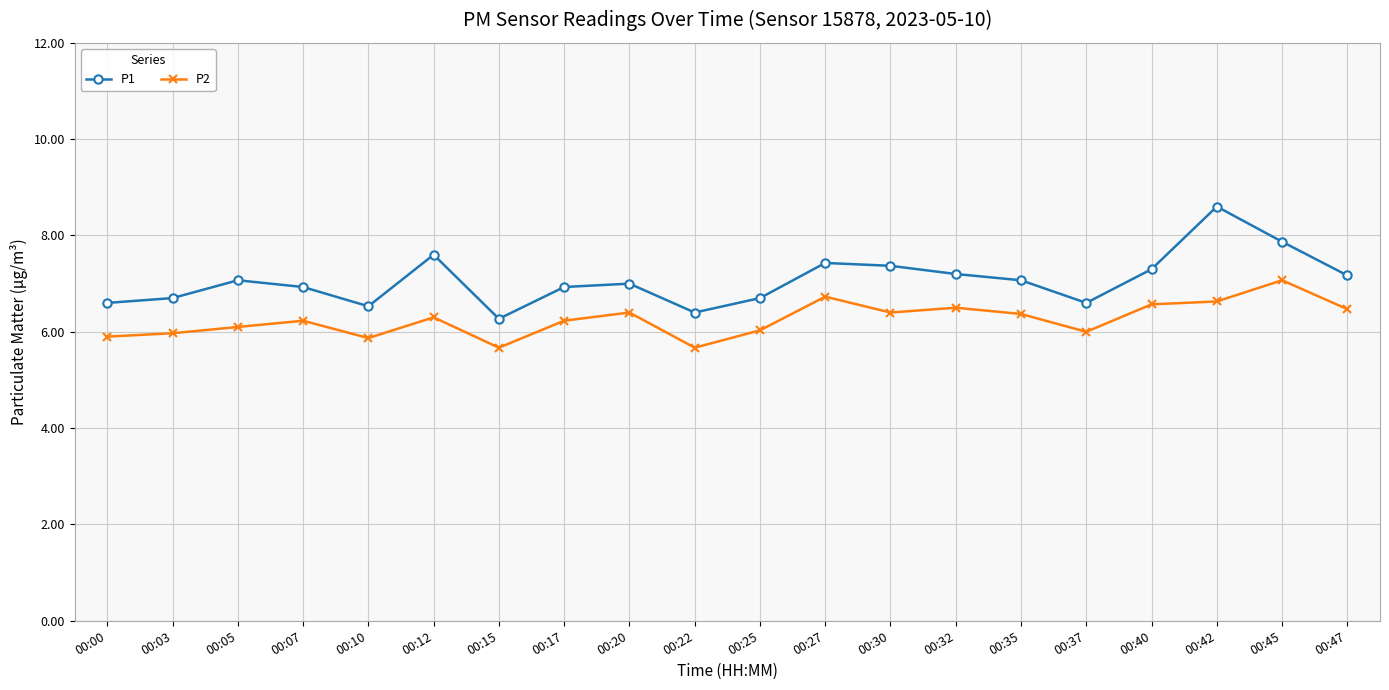

Count the number of data series in this chart.

2